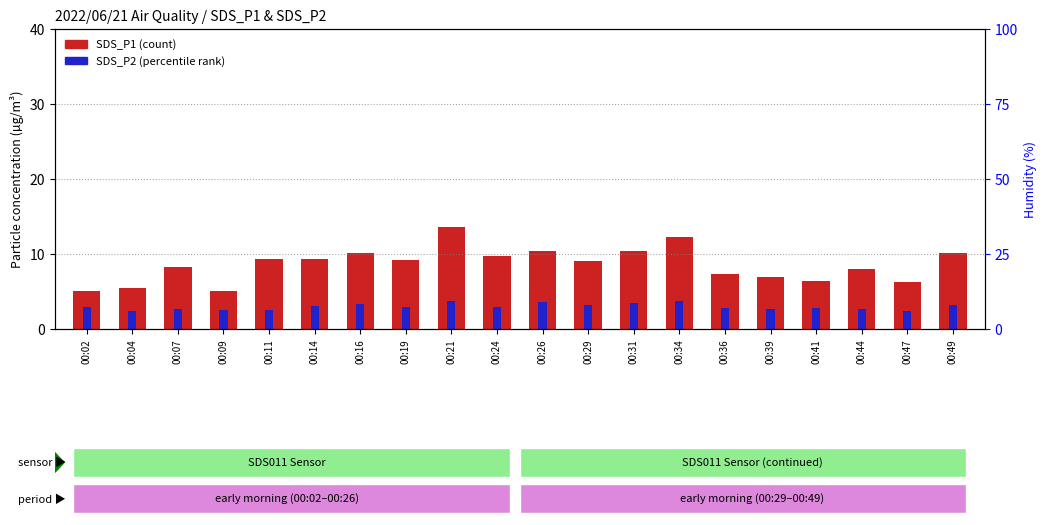

What is the value of the SDS_P2 (percentile rank) bar at the 20th from the left?

3.2